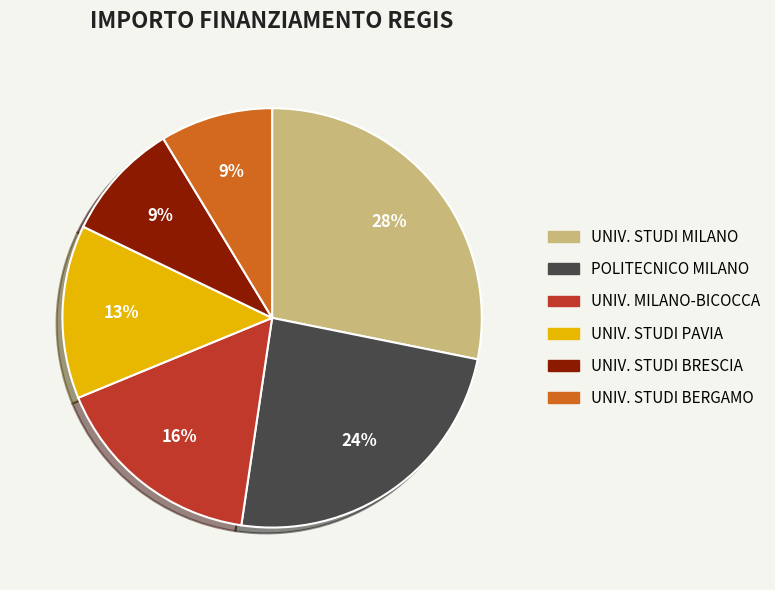

Which has a higher value, POLITECNICO MILANO or UNIV. MILANO-BICOCCA?

POLITECNICO MILANO